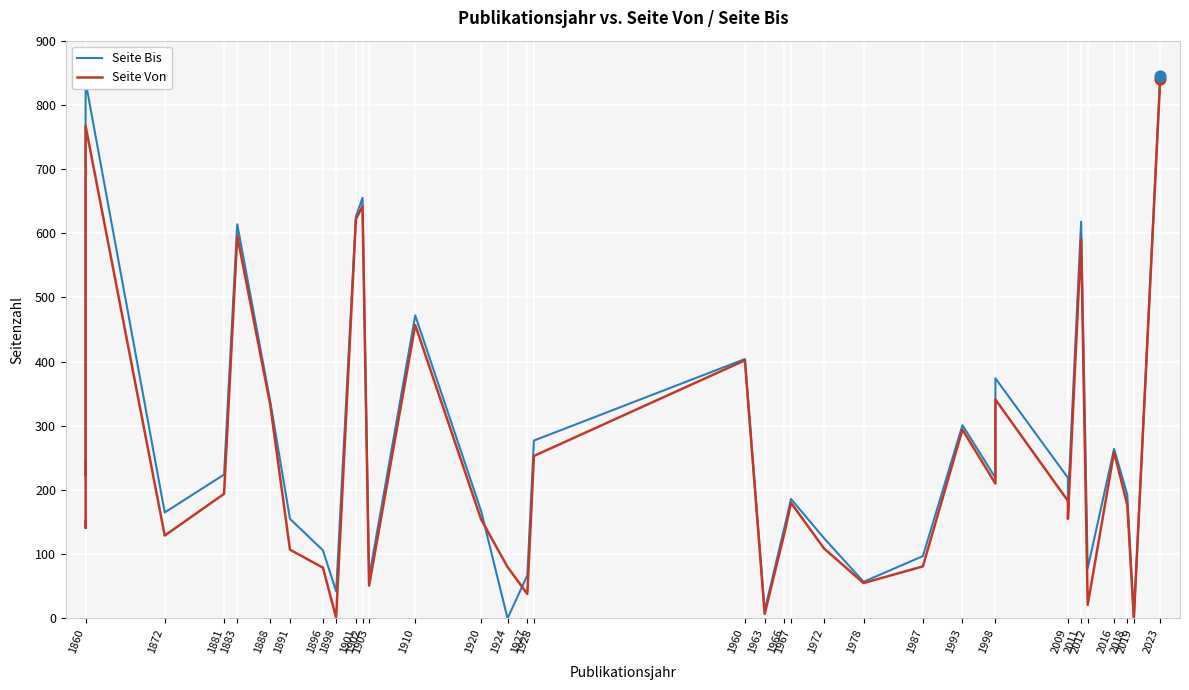

What are all the series names shown in the legend?

Seite Bis, Seite Von